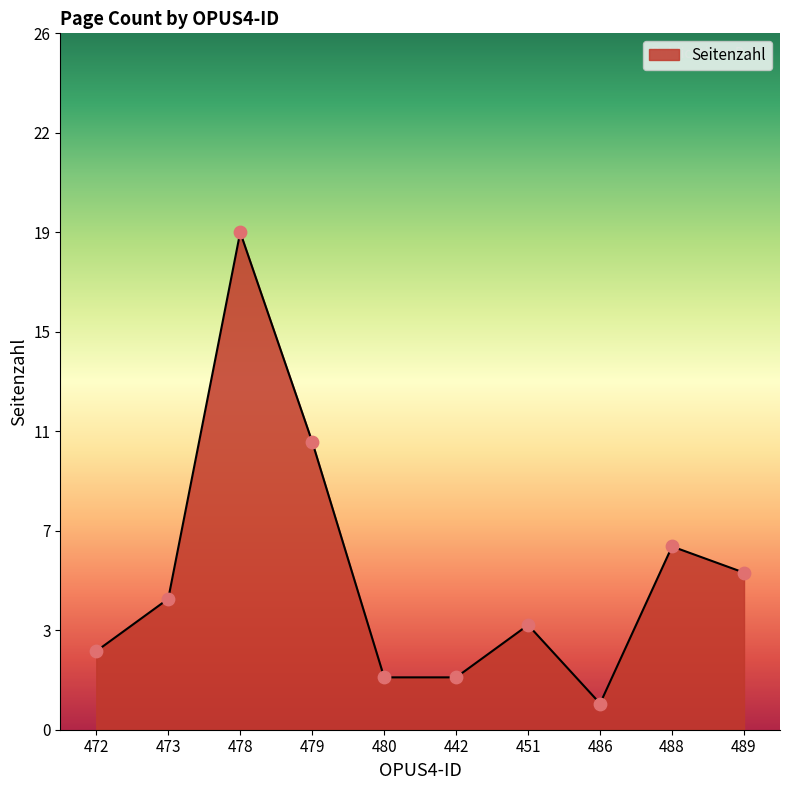

Approximately how many times larger is the value at 478 compared to 472?

6.3